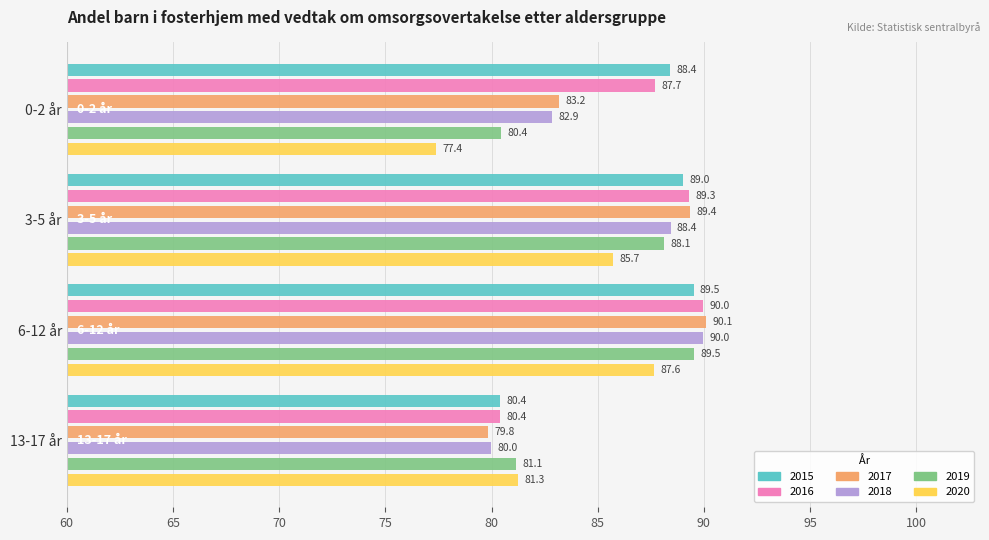

True or false: 2016 has a value of 50.0 at 13-17 år.

False